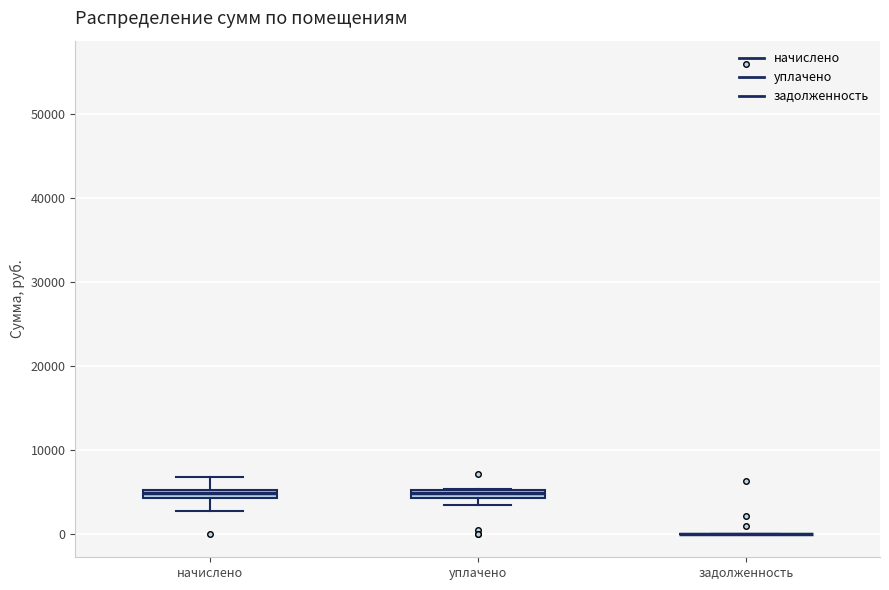

Where does the upper whisker of the box for начислено end on the y-axis? The values are not printed on the chart, so give them approximately, as read against the axis.

7000